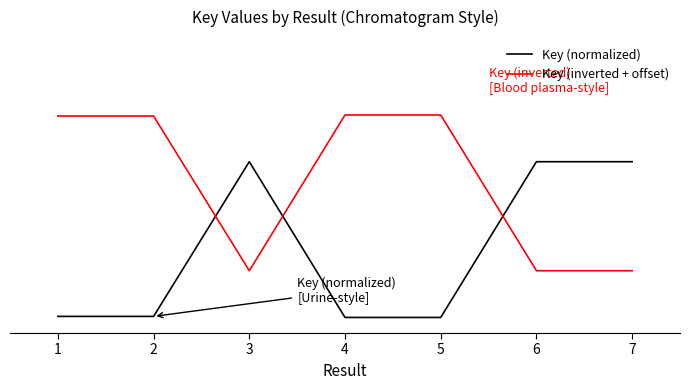

After their last crossing, which series has the higher values: Key (inverted + offset) or Key (normalized)?

Key (normalized)